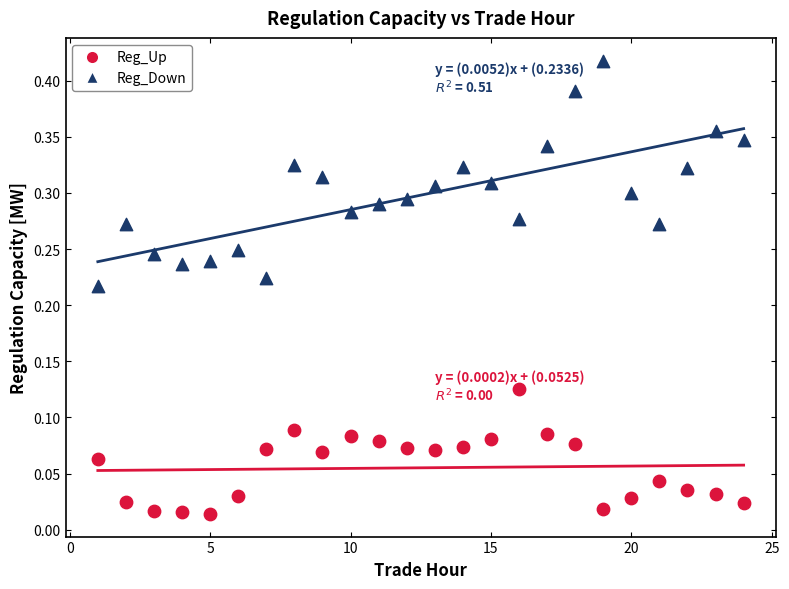

Across all data points, what is the range of X values (max minus min)?

23.0